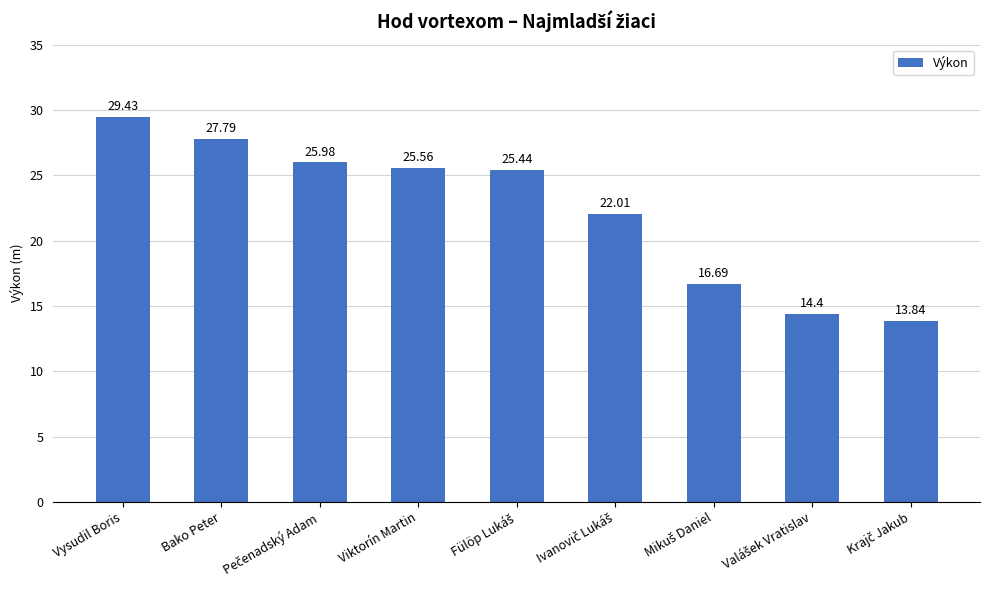

Where does the data first go above 25?

Vysudil Boris